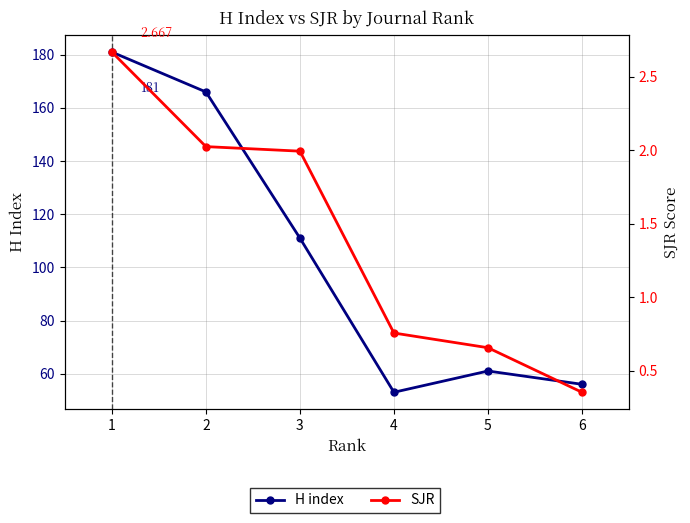

True or false: H index and SJR intersect in this chart.

False